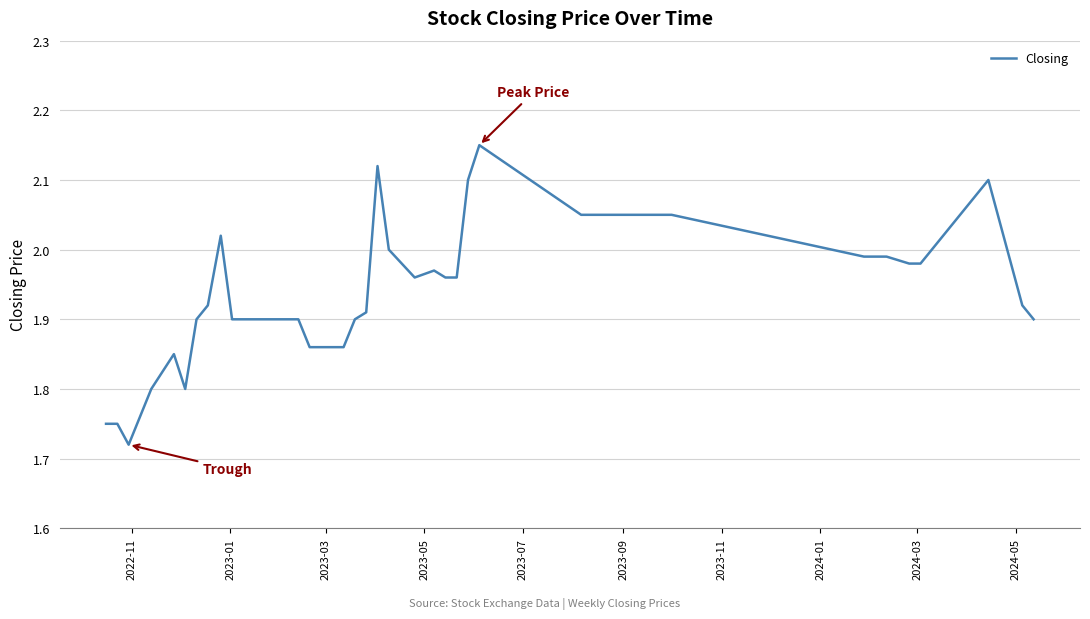

Does the chart display data point markers on the line(s)?

No